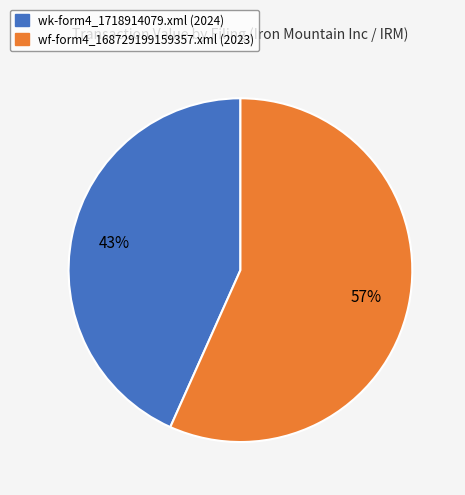

To the nearest percent, what portion does wk-form4_1718914079.xml represent?

43%